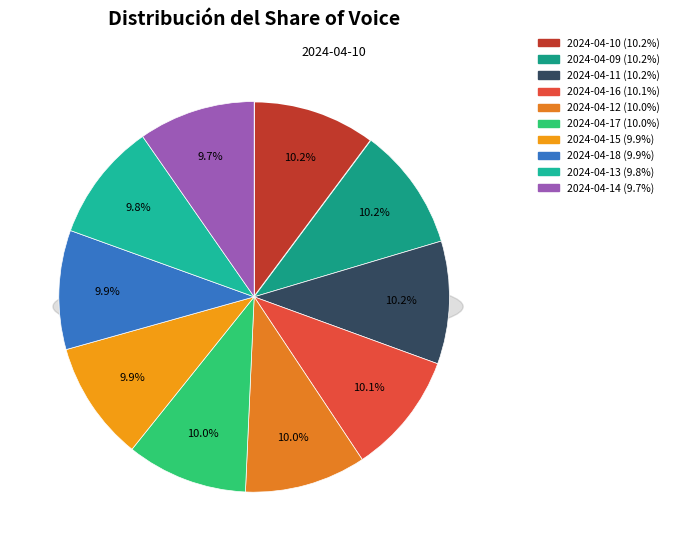

Which has a higher value, 2024-04-13 or 2024-04-17?

2024-04-17